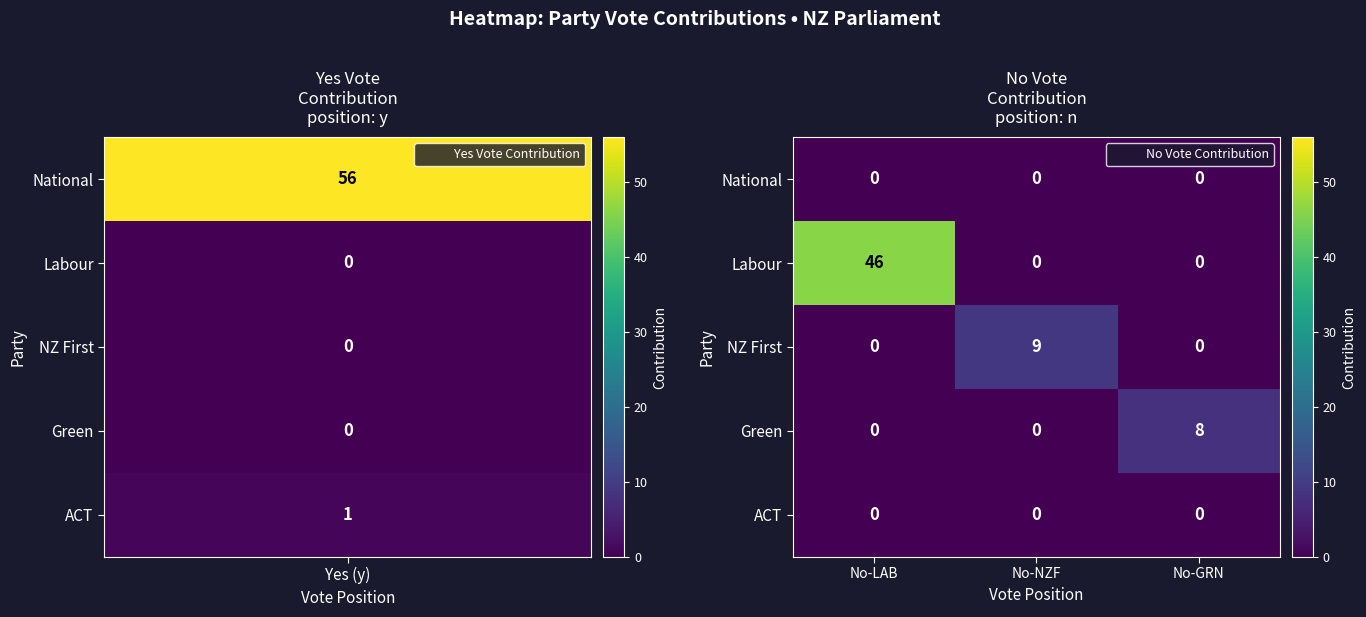

Between No-LAB and No-GRN, which series saw the biggest shift?

Labour